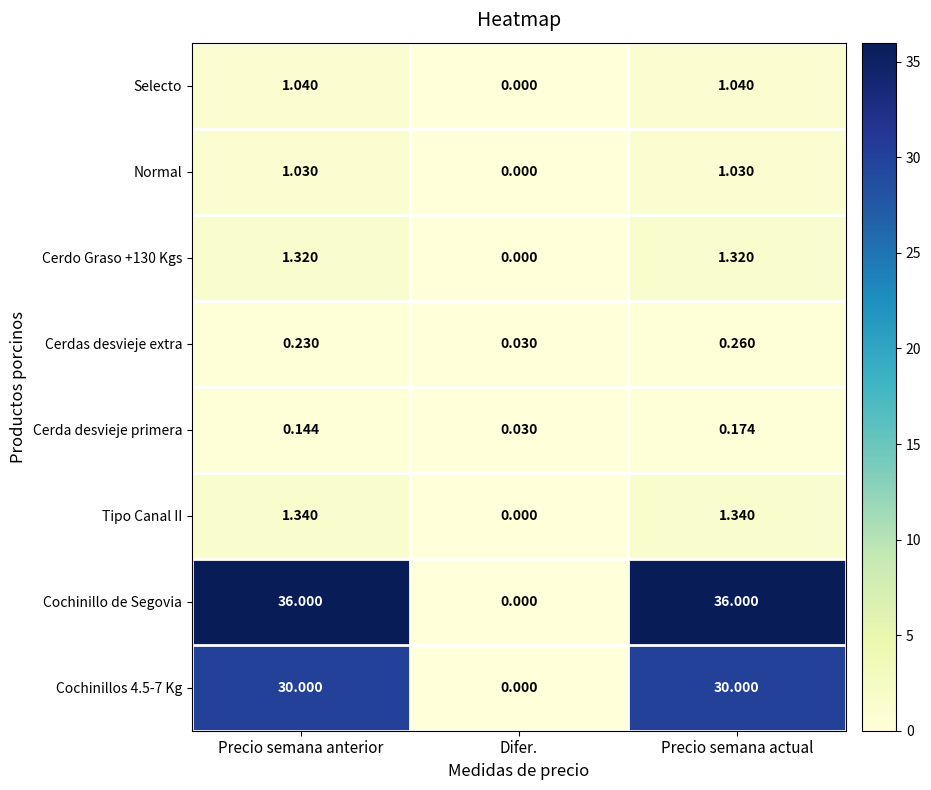

Which series has the largest range (max minus min)?

Cochinillo de Segovia